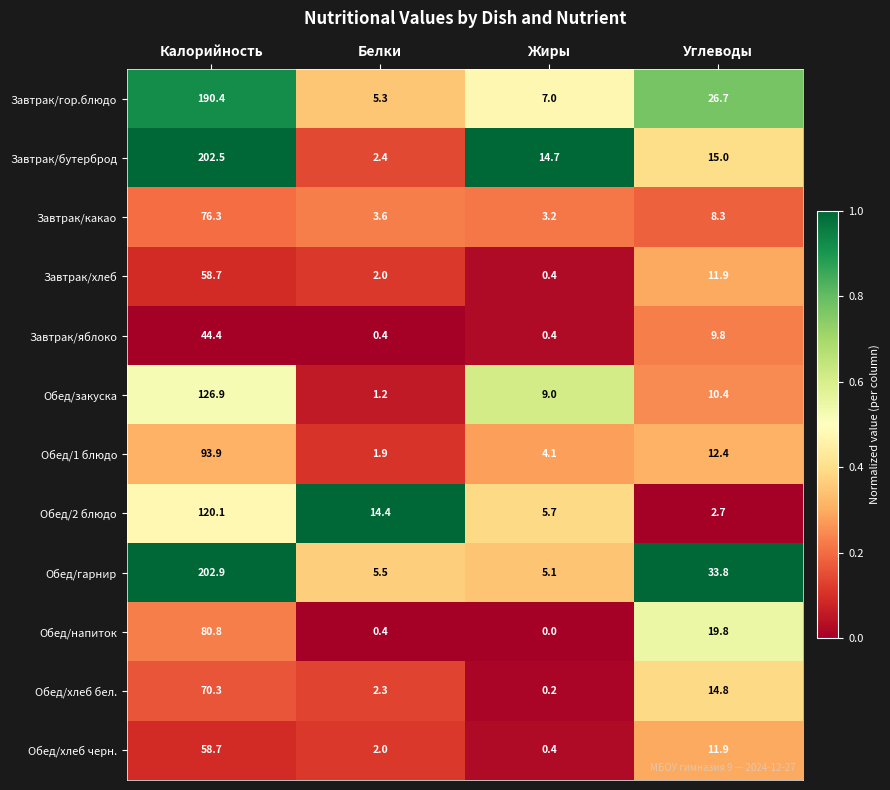

List the labels in order of Обед/хлеб черн. value, smallest first.

Жиры, Белки, Углеводы, Калорийность